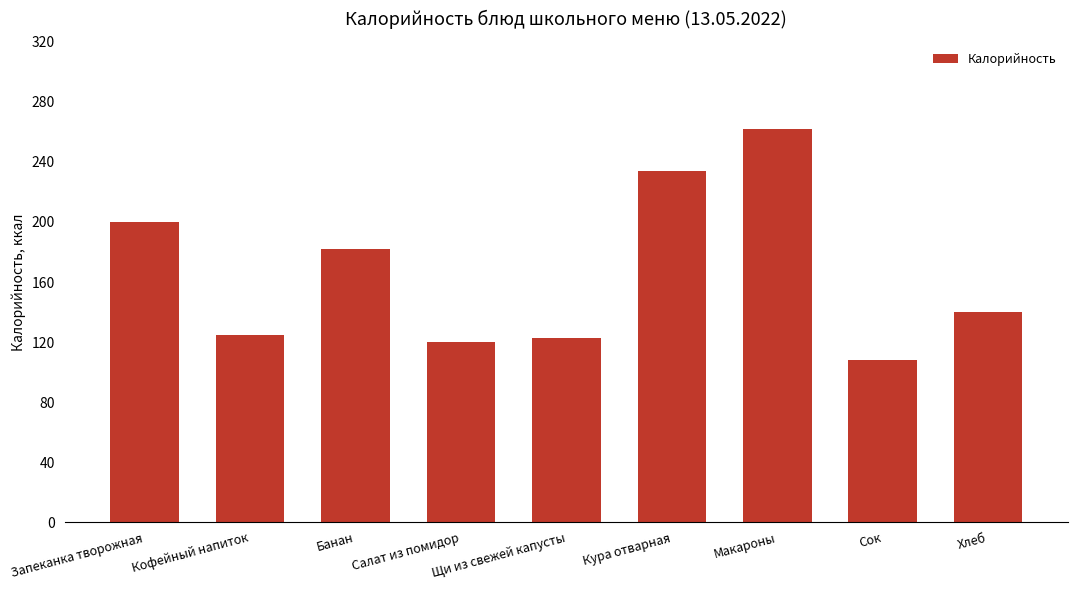

Which label corresponds to the largest value in the chart?

Макароны